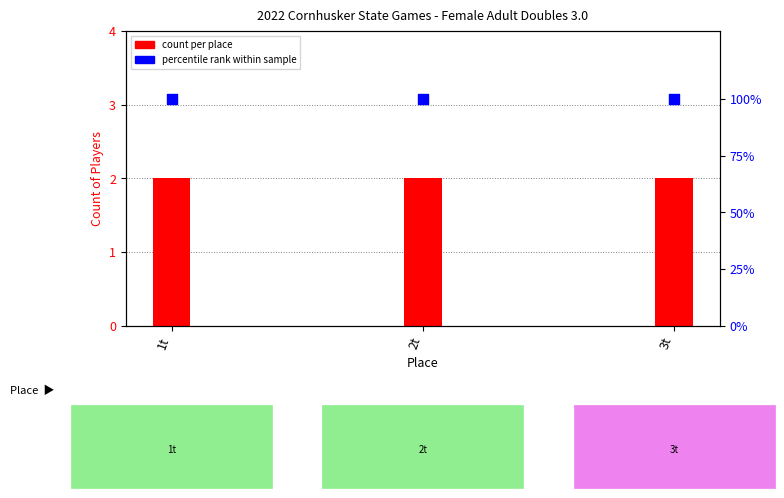

At how many categories does at least one series exceed 66?

3